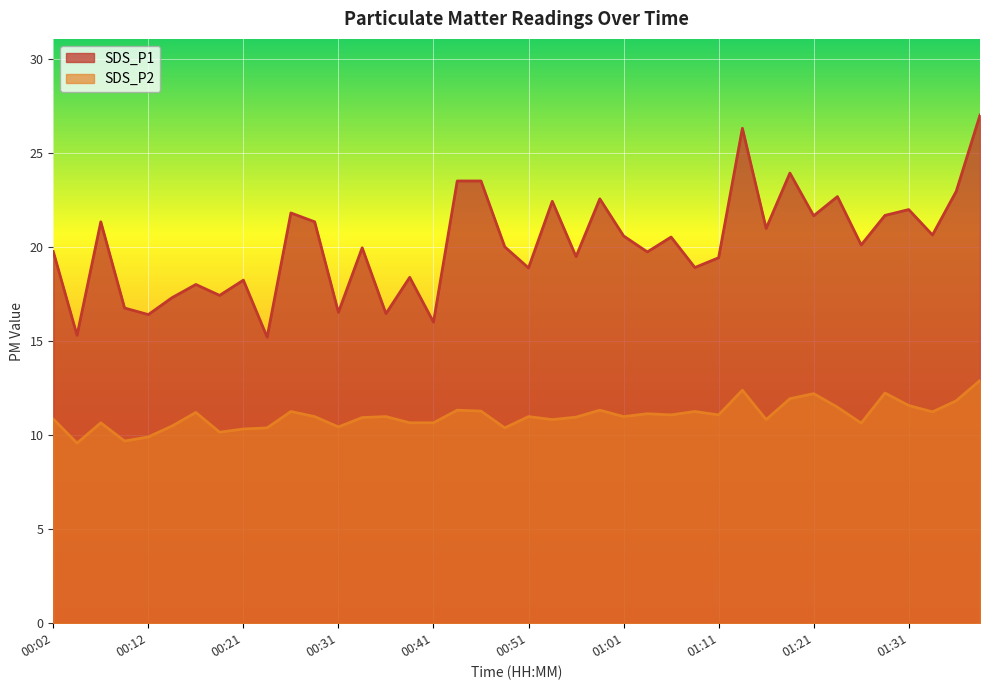

Reading left to right, transcribe all the data shown in this chart.

SDS_P1: 00:02=19.8	00:04=15.3	00:07=21.3	00:09=16.8	00:12=16.4	00:14=17.3	00:17=18.0	00:19=17.4	00:21=18.2	00:24=15.2	00:26=21.8	00:29=21.3	00:31=16.5	00:34=19.9	00:36=16.4	00:39=18.4	00:41=16.0	00:44=23.5	00:46=23.5	00:49=20.0	00:51=18.9	00:53=22.4	00:56=19.5	00:59=22.6	01:01=20.6	01:03=19.7	01:06=20.5	01:08=18.9	01:11=19.4	01:13=26.3	01:16=21.0	01:19=23.9	01:21=21.6	01:23=22.7	01:26=20.1	01:28=21.7	01:31=22.0	01:33=20.6	01:36=22.9	01:38=27.0
SDS_P2: 00:02=10.8	00:04=9.6	00:07=10.7	00:09=9.7	00:12=9.9	00:14=10.5	00:17=11.2	00:19=10.2	00:21=10.3	00:24=10.4	00:26=11.2	00:29=11.0	00:31=10.4	00:34=10.9	00:36=11.0	00:39=10.7	00:41=10.7	00:44=11.3	00:46=11.3	00:49=10.4	00:51=11.0	00:53=10.8	00:56=10.9	00:59=11.3	01:01=11.0	01:03=11.1	01:06=11.1	01:08=11.2	01:11=11.1	01:13=12.4	01:16=10.8	01:19=11.9	01:21=12.2	01:23=11.5	01:26=10.6	01:28=12.2	01:31=11.6	01:33=11.2	01:36=11.8	01:38=12.9